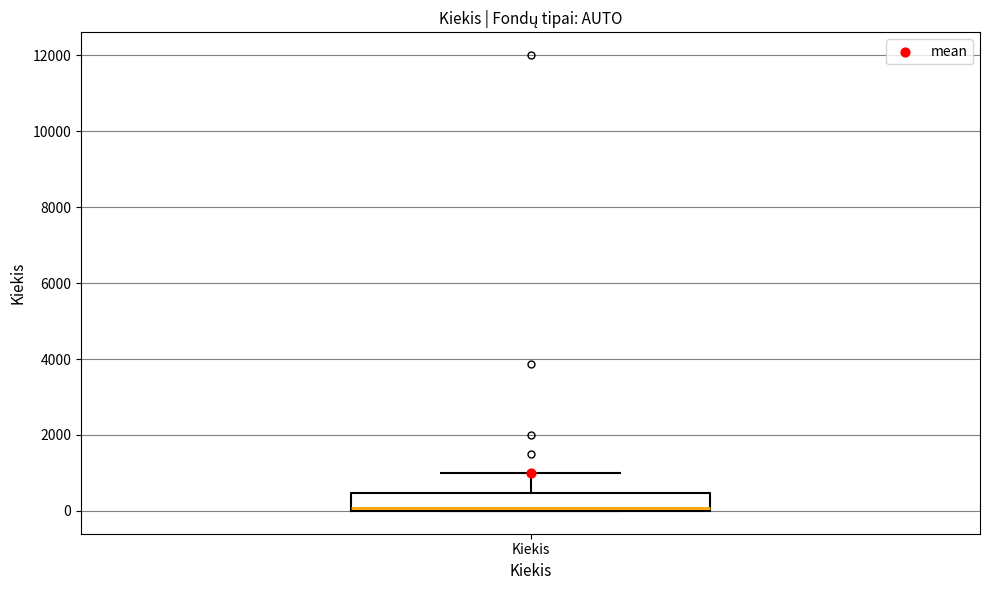

Read this box plot against the y-axis: the position of the median line, the range covered by the box, and the ends of both whiskers. The values are not printed on the chart, so give them approximately, as read against the axis.

median 0 (just above the box's lower edge), box 0 to 400, whiskers 0 to 1000